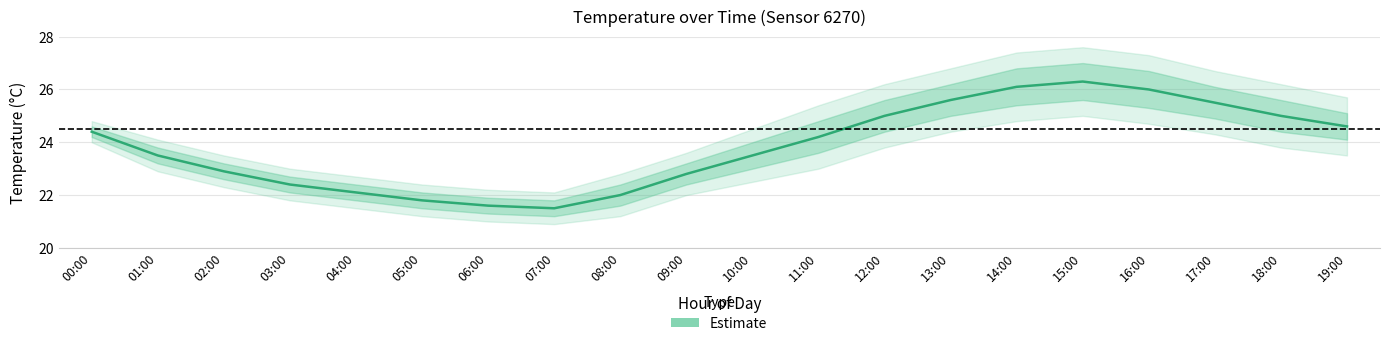

Which label corresponds to the smallest value in the chart?

07:00